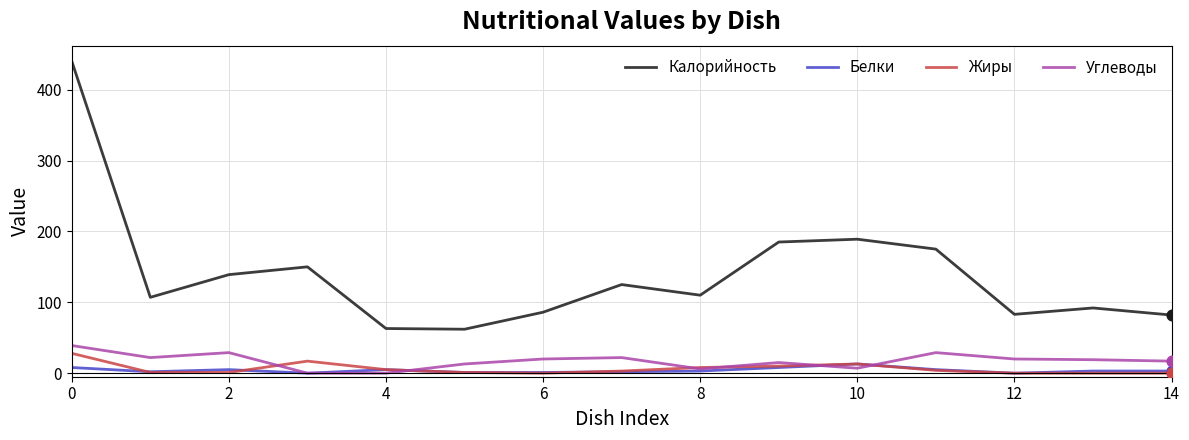

Which series has the largest range (max minus min)?

Калорийность